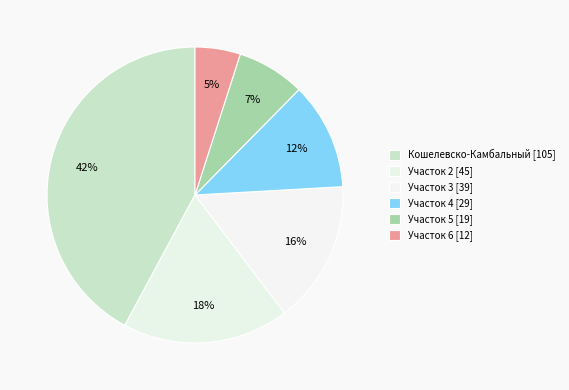

How many segments does this pie chart have?

6